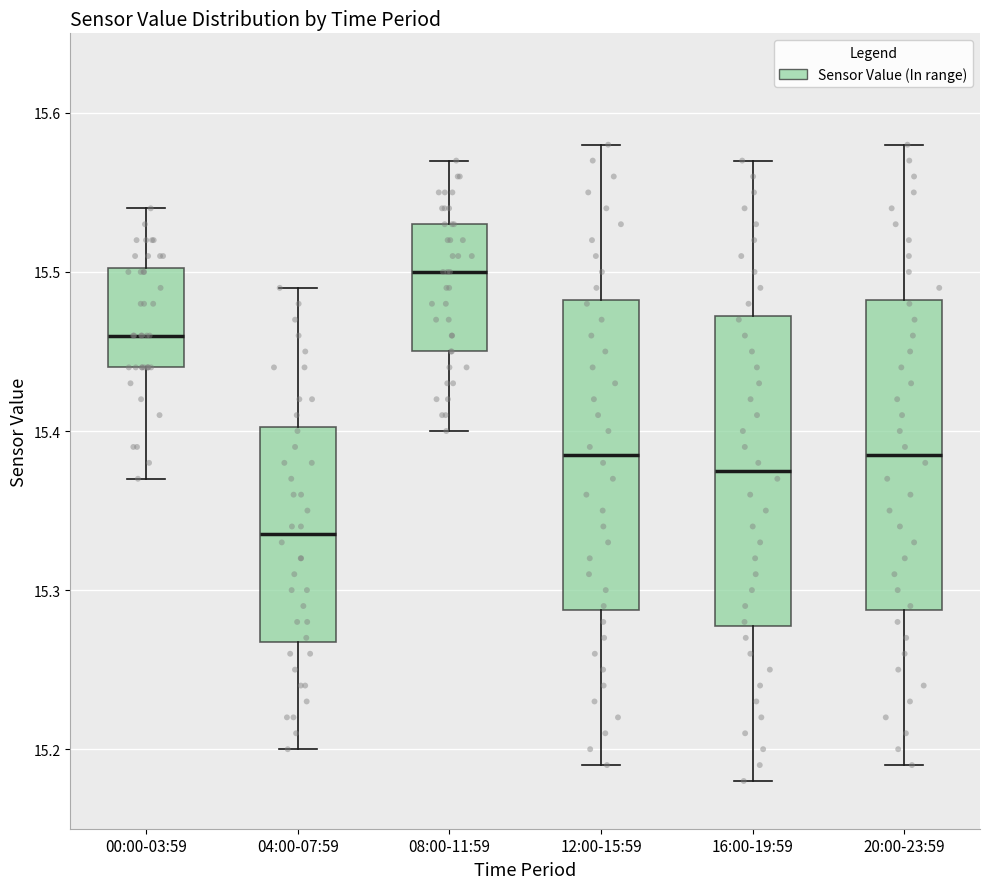

Reading left to right, read every box against the y-axis: the position of its median line, the range the box covers, and the ends of its whiskers. The values are not printed on the chart, so give them approximately, as read against the axis.

00:00-03:59: median 15.46, box 15.44 to 15.50, whiskers 15.37 to 15.54
04:00-07:59: median 15.34, box 15.27 to 15.40, whiskers 15.20 to 15.49
08:00-11:59: median 15.50, box 15.45 to 15.53, whiskers 15.40 to 15.57
12:00-15:59: median 15.39, box 15.29 to 15.48, whiskers 15.19 to 15.58
16:00-19:59: median 15.38, box 15.28 to 15.47, whiskers 15.18 to 15.57
20:00-23:59: median 15.39, box 15.29 to 15.48, whiskers 15.19 to 15.58